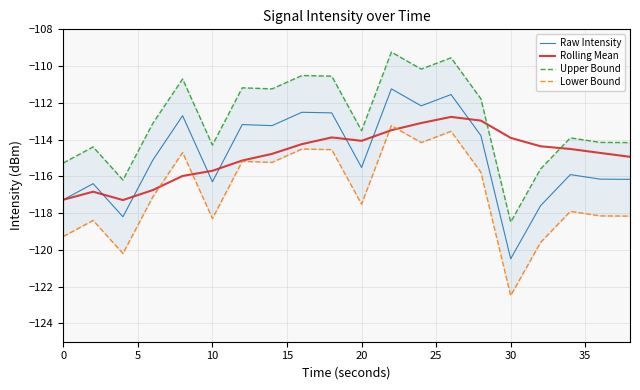

How many interior local valleys does the Upper Bound series have?

6